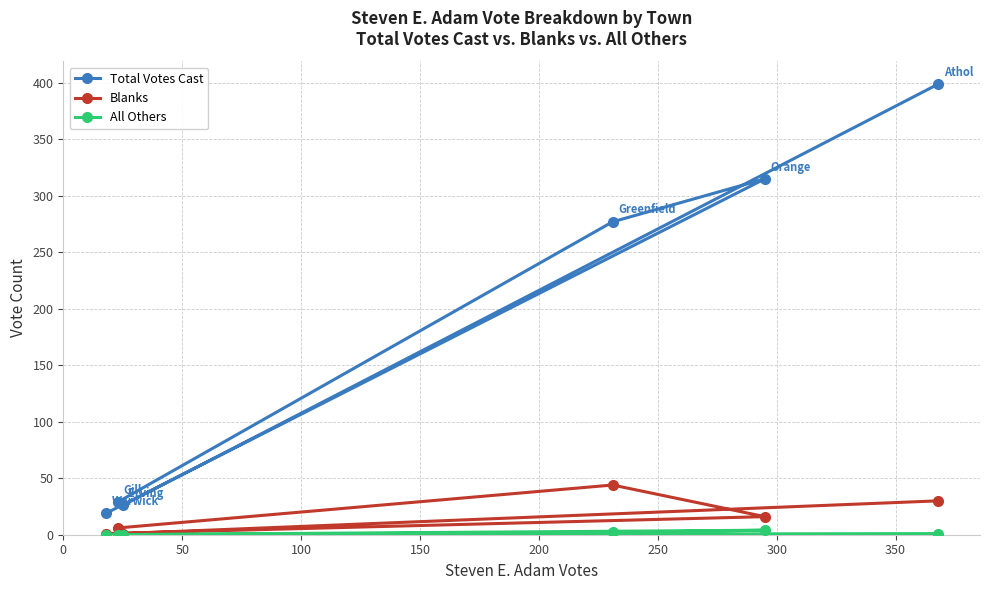

Which series has the widest spread of values?

Total Votes Cast